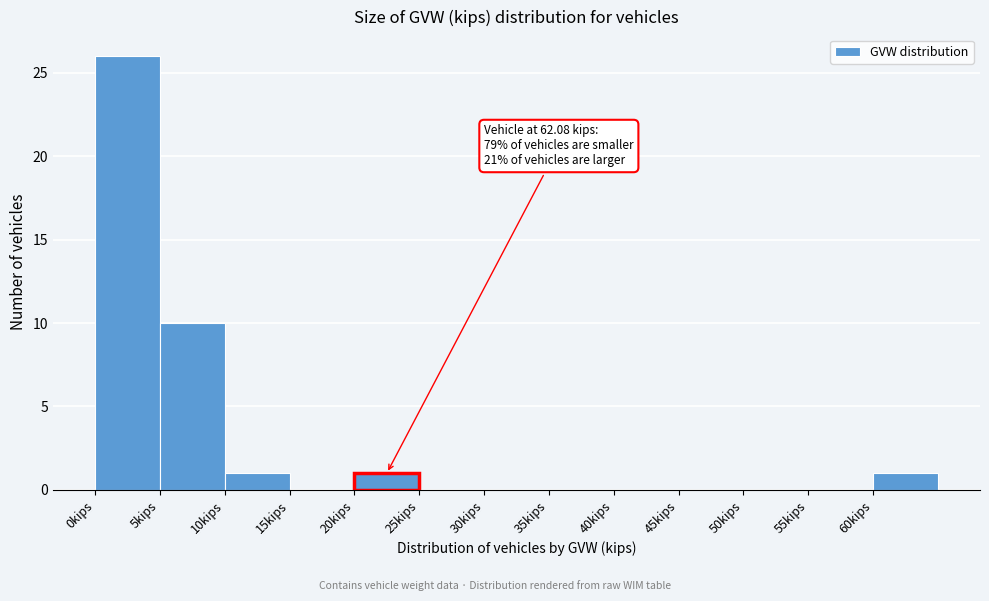

Over which range of the x-axis is the bar tallest?

0 to 5